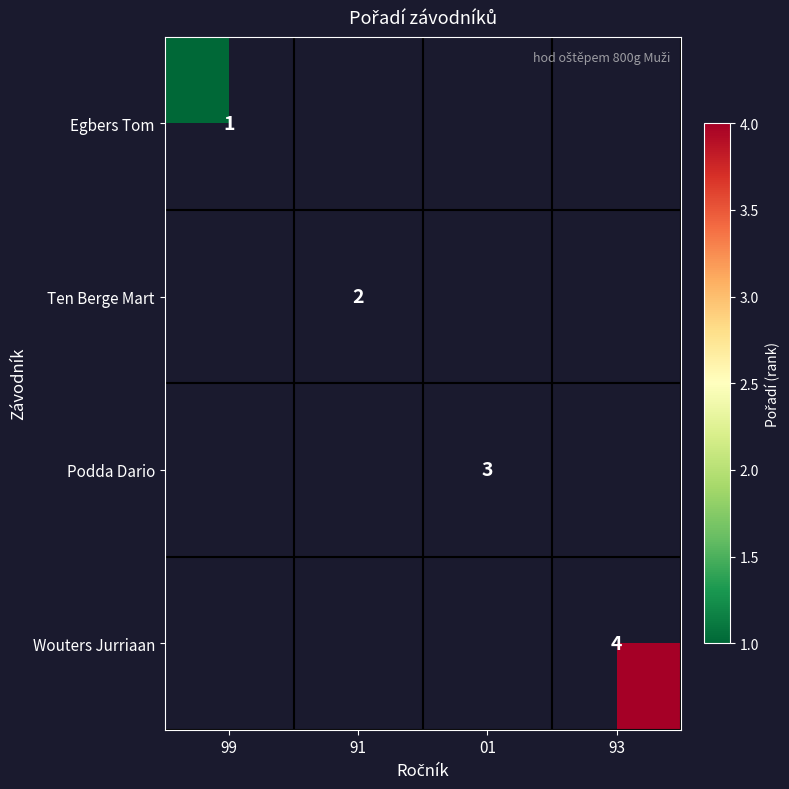

True or false: Wouters Jurriaan has a value of 2 at 93.

False